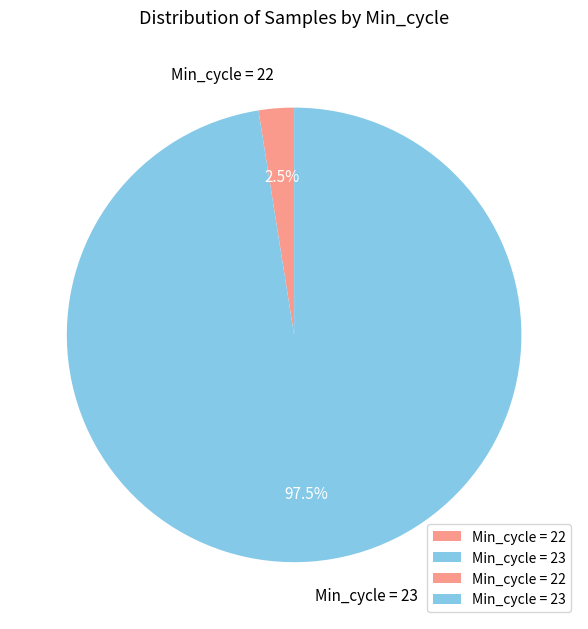

Between Min_cycle = 23 and Min_cycle = 22, which is larger?

Min_cycle = 23